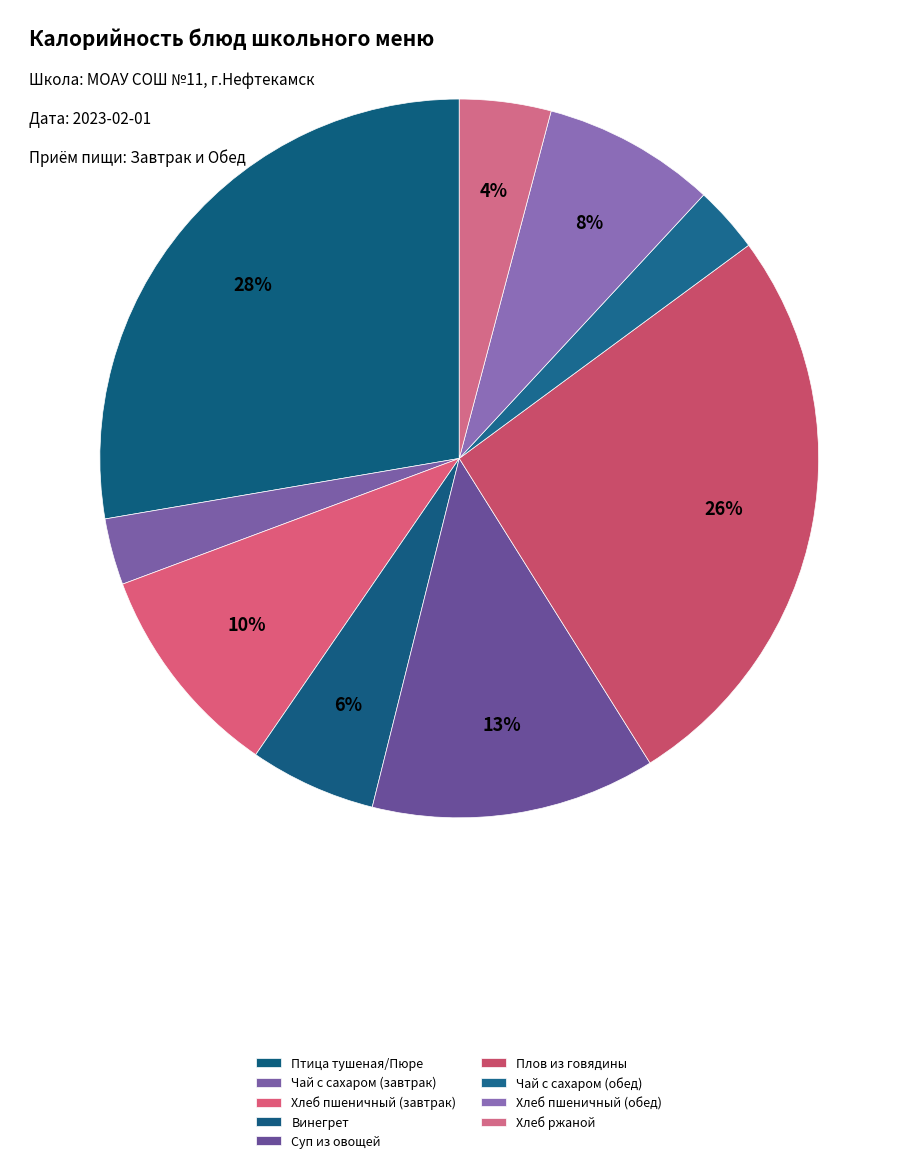

Is there a majority slice in this chart?

No